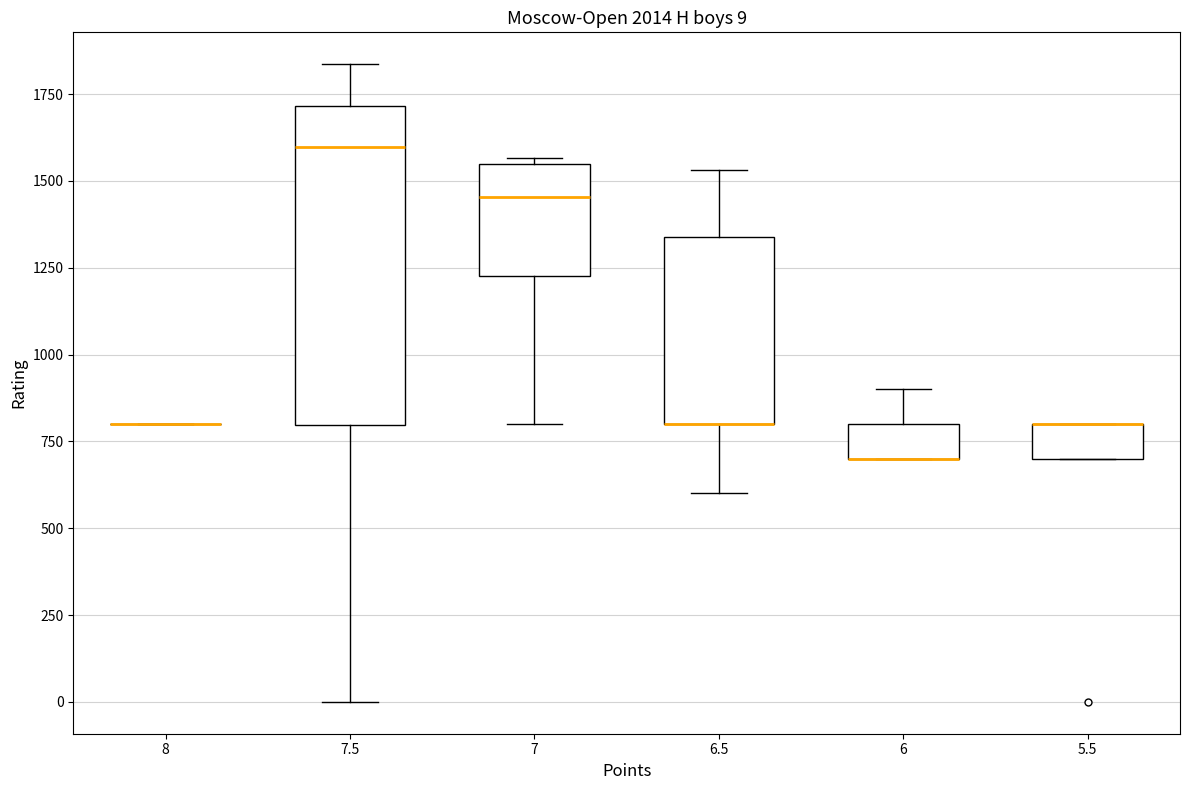

Which box is the tallest, from its lower edge to its upper edge?

7.5